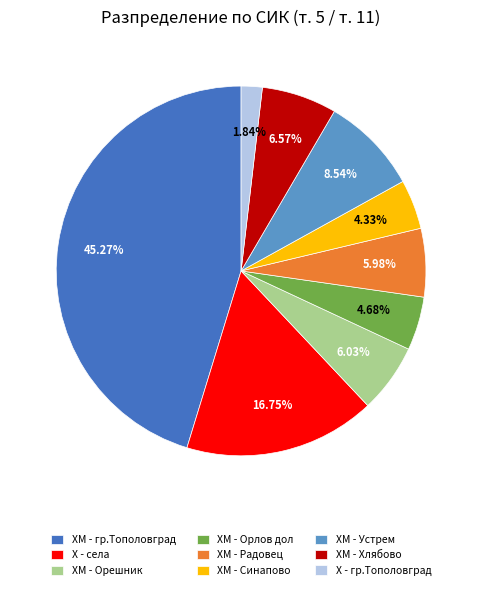

Count the number of slices in the pie.

9